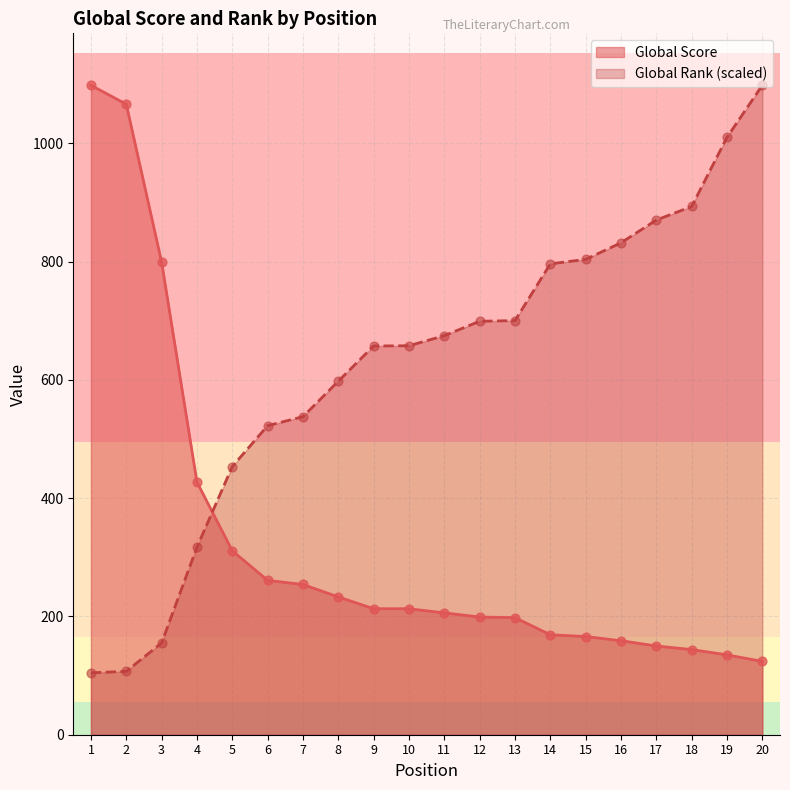

What are all the series names shown in the legend?

Global Score, Global Rank (scaled)